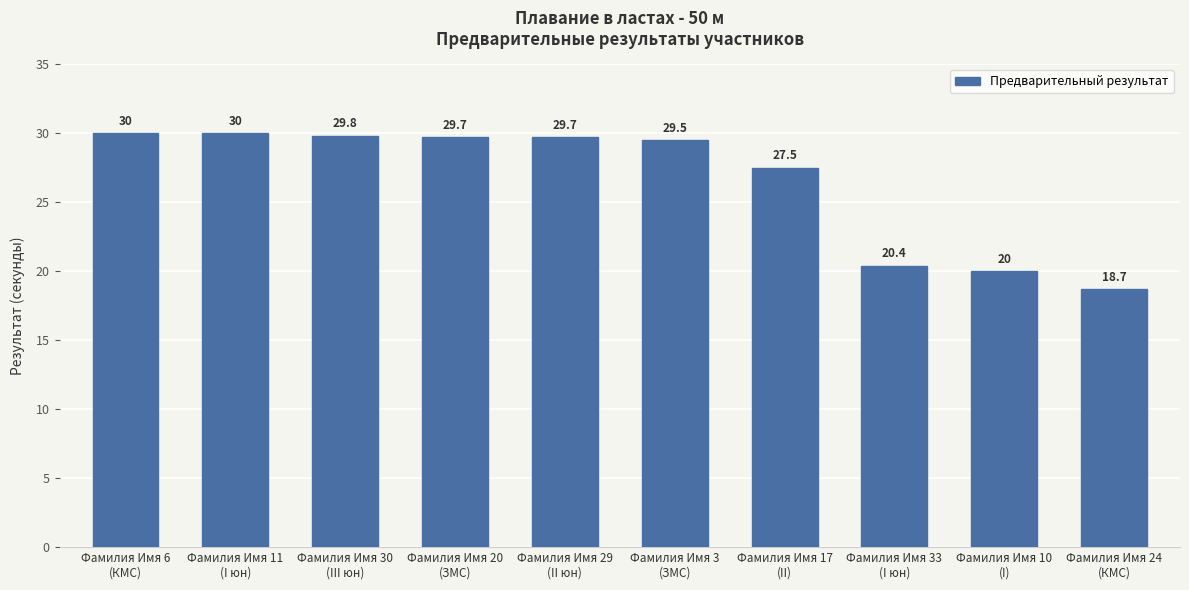

What is the change in value from Фамилия Имя 30
(III юн) to Фамилия Имя 33
(I юн)?

-9.4